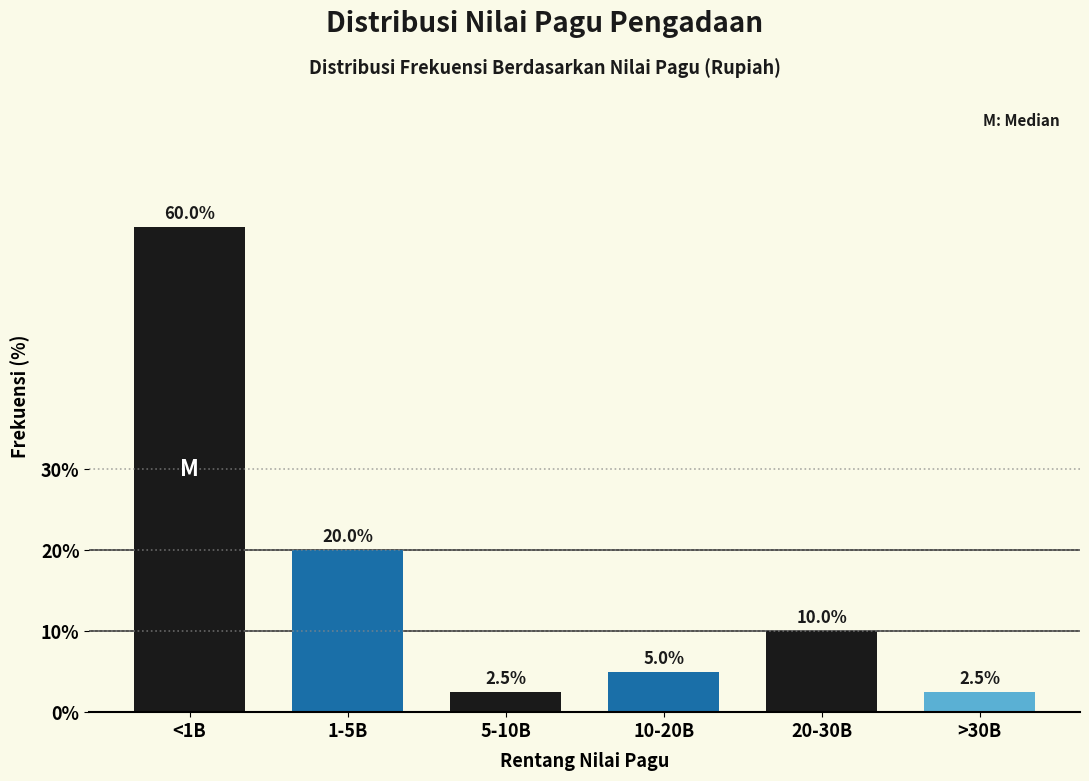

Reading right to left, transcribe all the data shown in this chart.

2.5	10.0	5.0	2.5	20.0	60.0